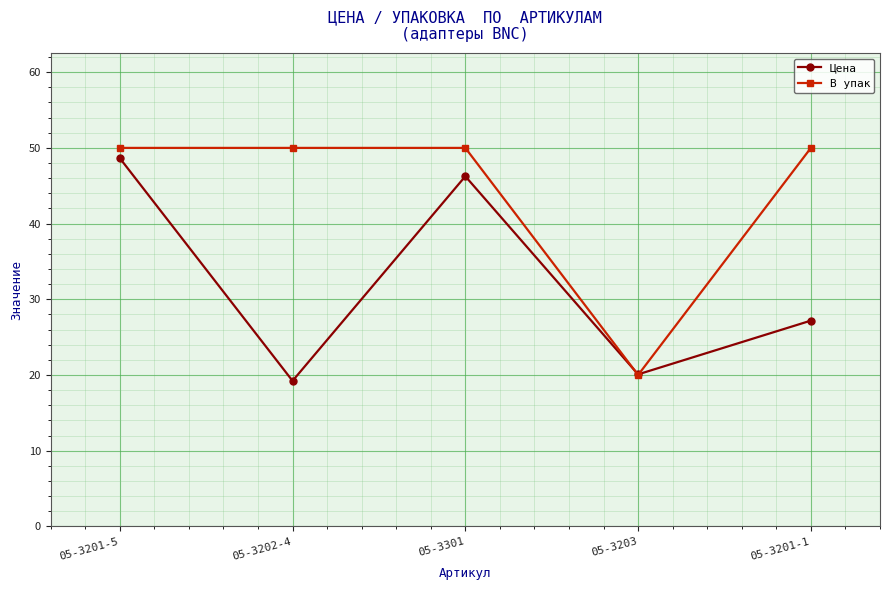

Which category has the lowest value across all series?

05-3202-4